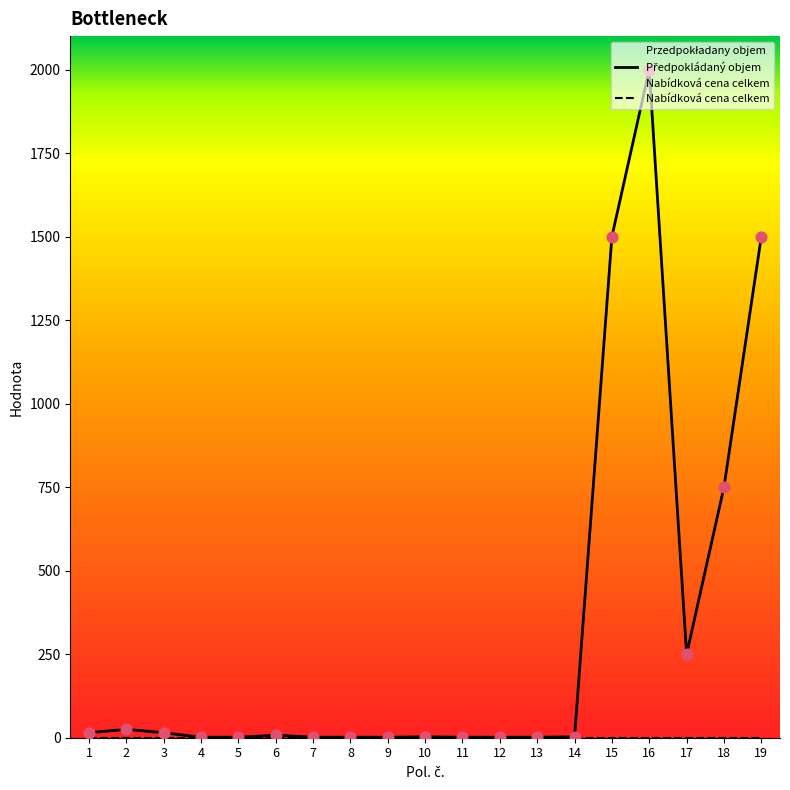

Which series has the largest Y range (max minus min)?

Předpokládaný objem